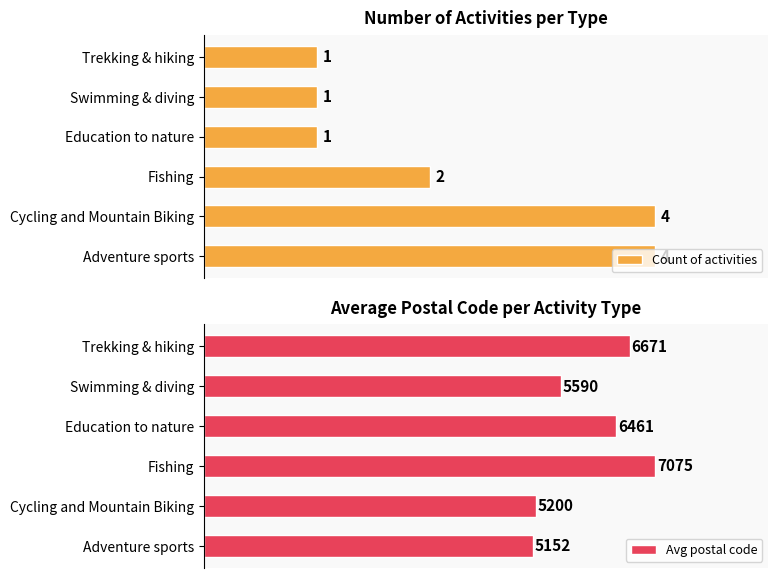

List the series in order of their peak value, lowest first.

Count of activities, Avg postal code